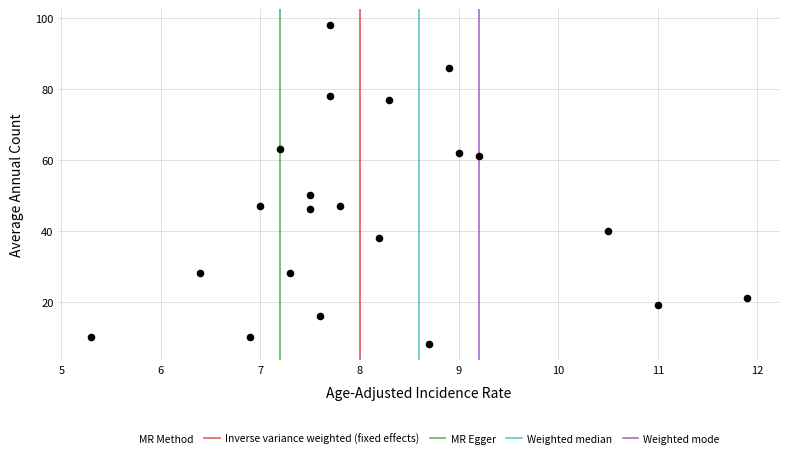

What is the range of Y values (max minus min)?

90